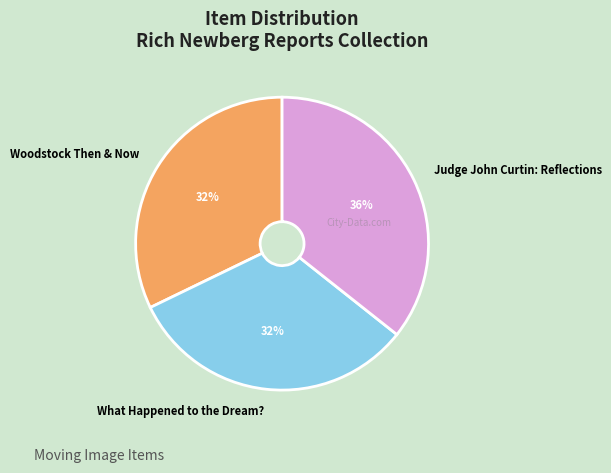

What percentage is the What Happened to the Dream? slice, to the nearest percent?

32%